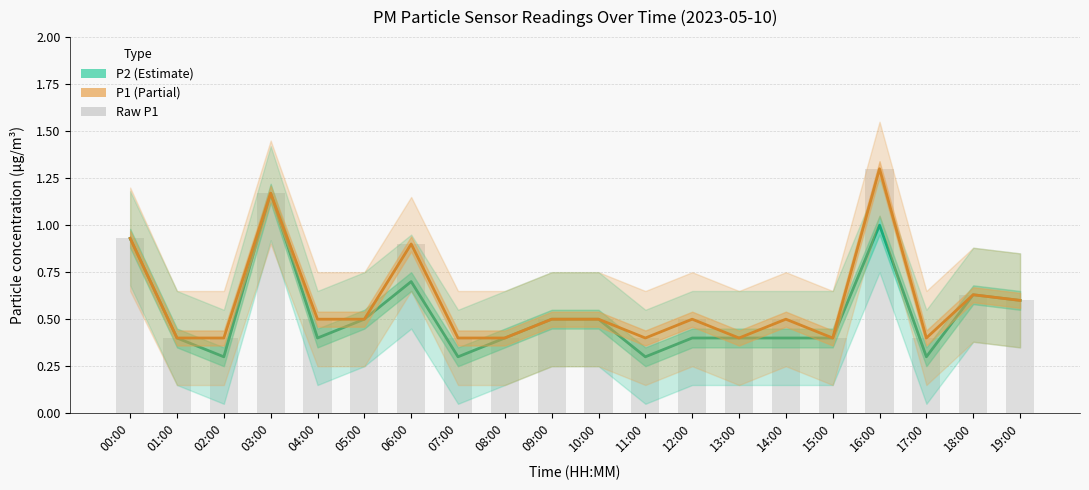

Where is P2 nearest to the value 0?

02:00